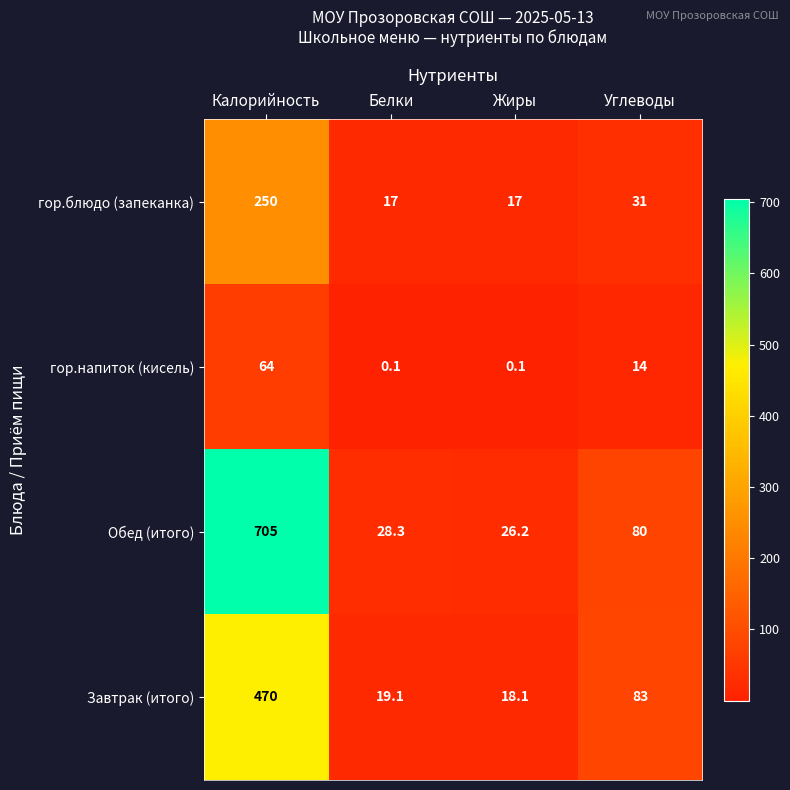

What is the difference between the highest and lowest values at Углеводы?

69.0